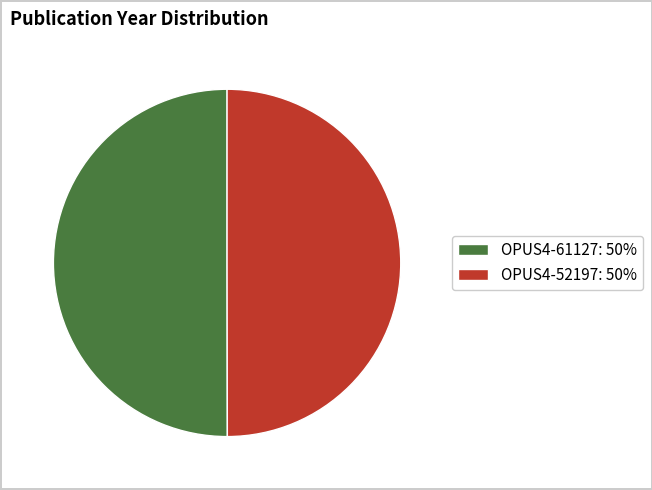

True or false: OPUS4-61127: 50% accounts for 50% of the total.

True